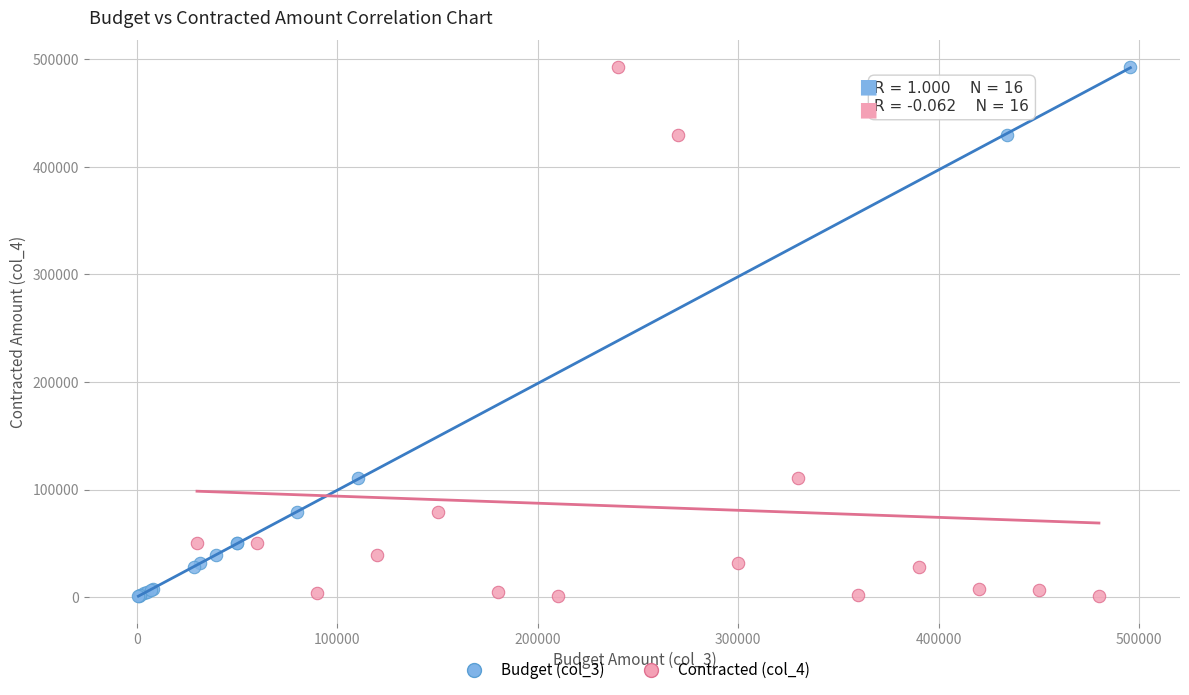

What are all the series names shown in the legend?

Budget (col_3), Contracted (col_4)